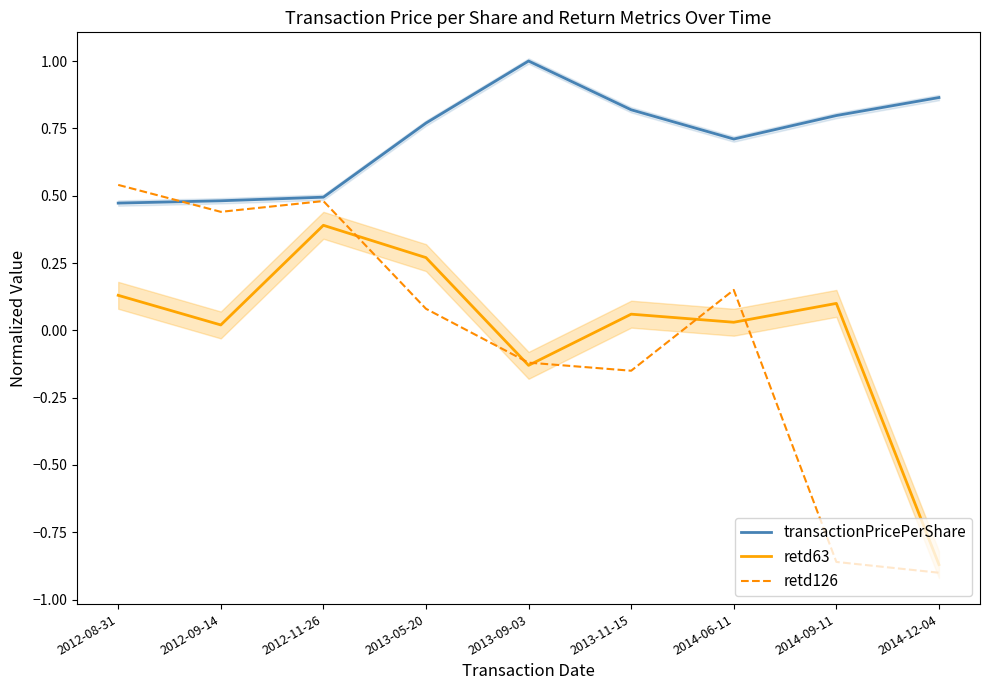

What is the minimum value shown in the chart?

-0.9